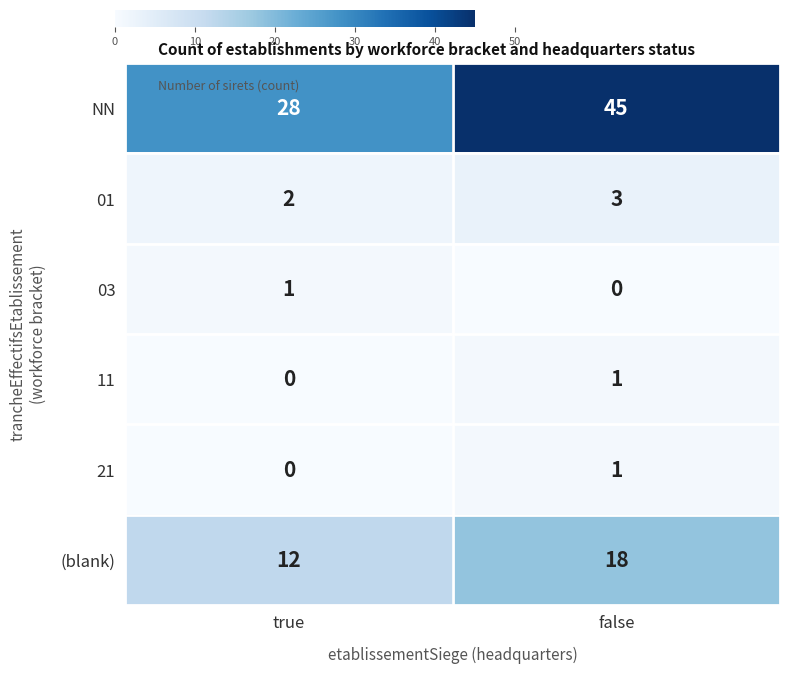

Which series changed the most between true and false?

NN